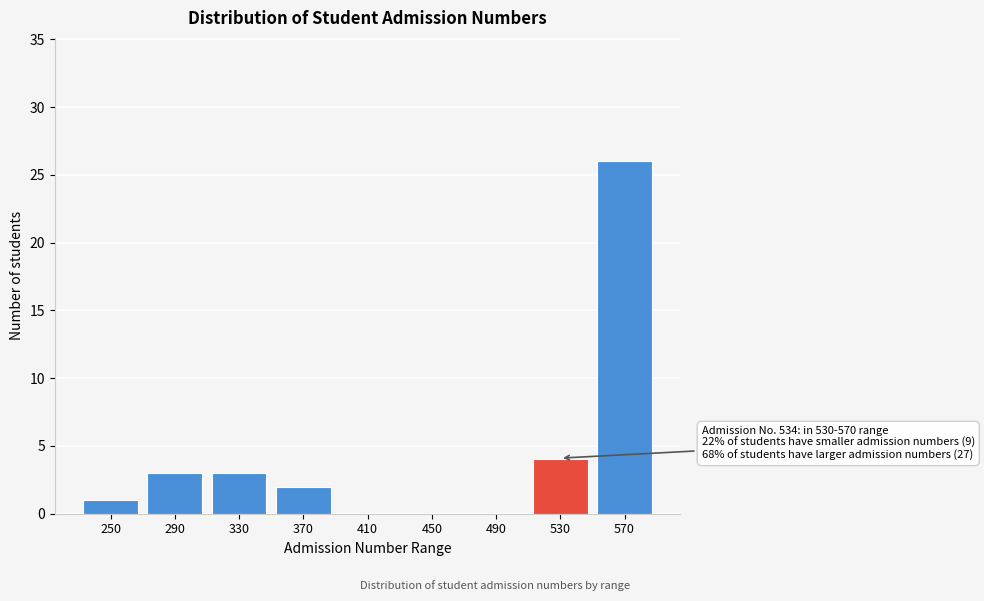

Reading left to right, what are all the values shown in this chart?

250=1	290=3	330=3	370=2	410=0	450=0	490=0	530=4	570=26